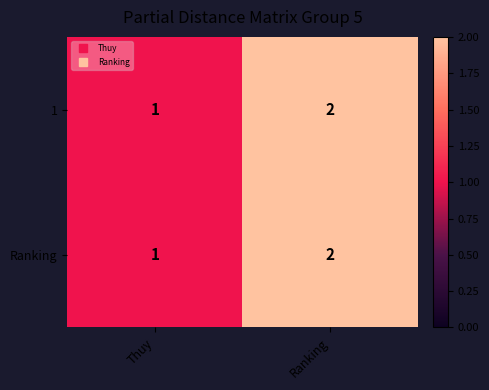

Rank the categories by Ranking value from highest to lowest.

Ranking, Thuy